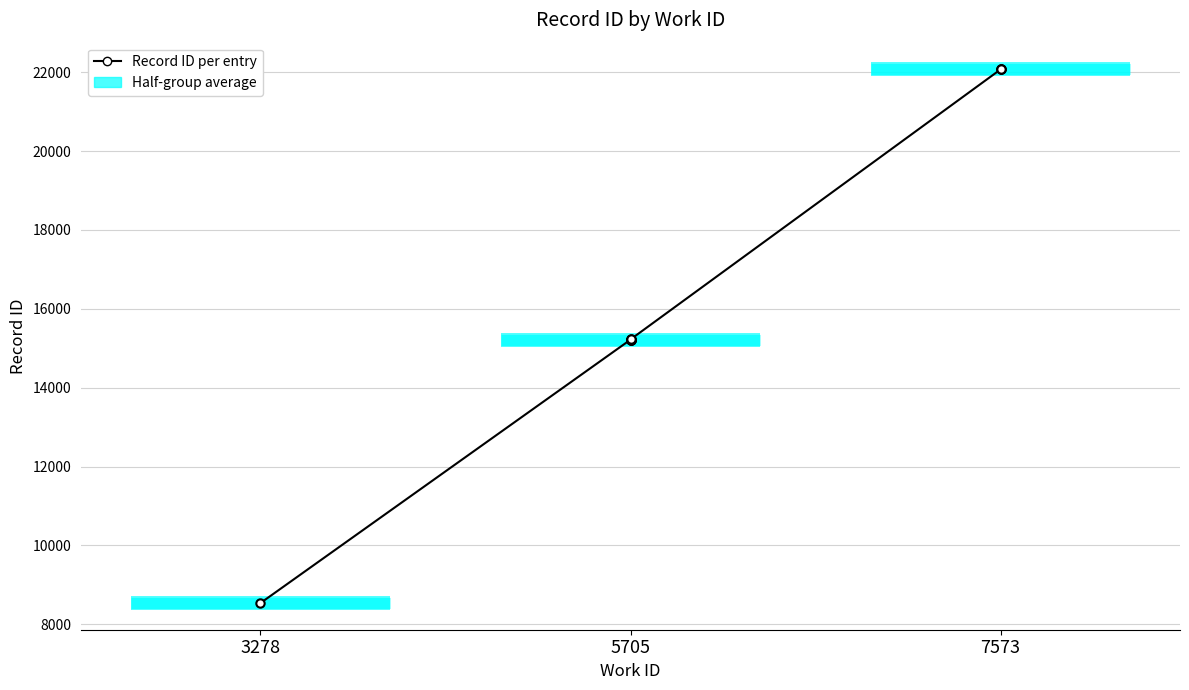

What is the greatest value displayed?

22071